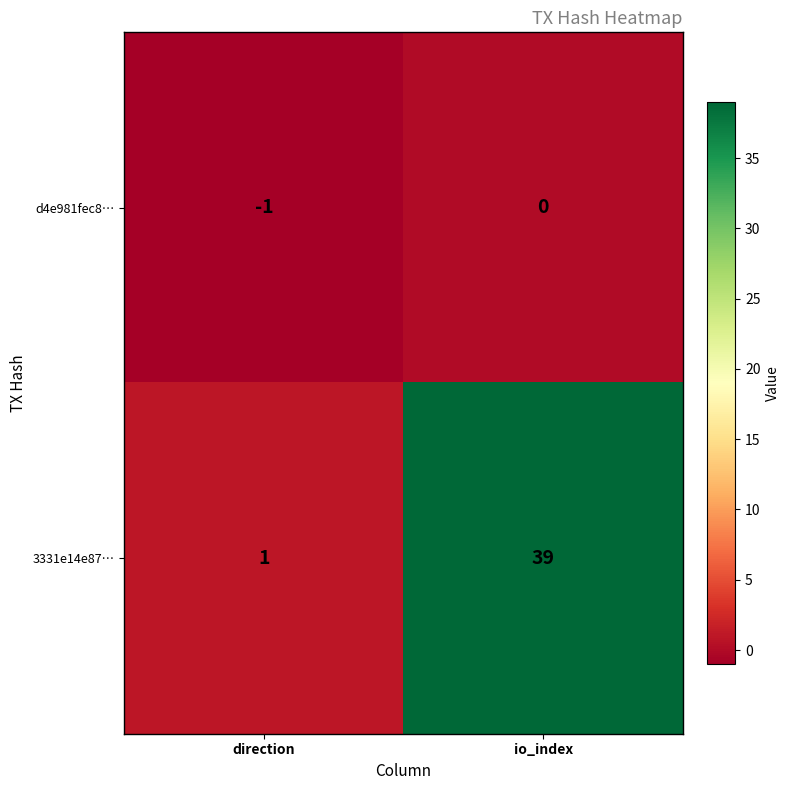

Is it true that 3331e14e87… equals 0 at direction?

False